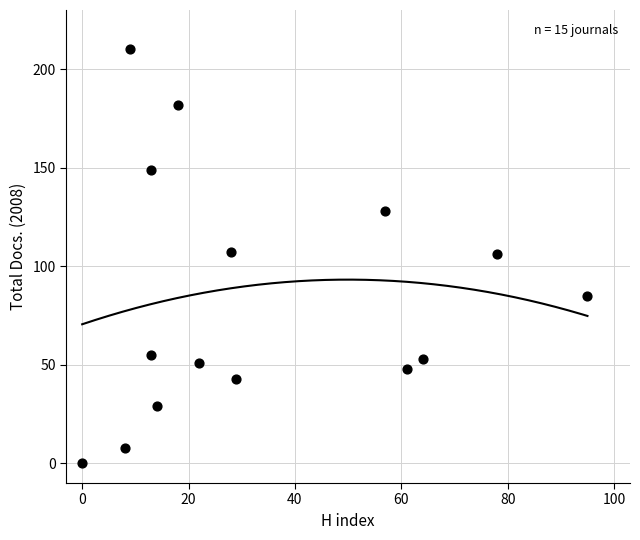

What is the range of X values (max minus min)?

95